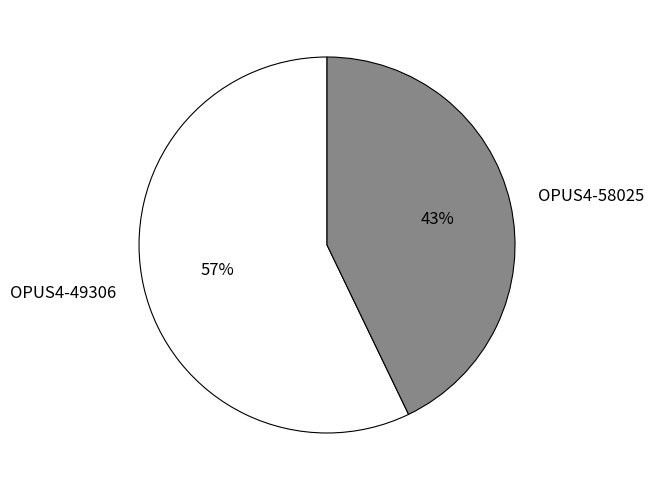

Which has a higher value, OPUS4-58025 or OPUS4-49306?

OPUS4-49306